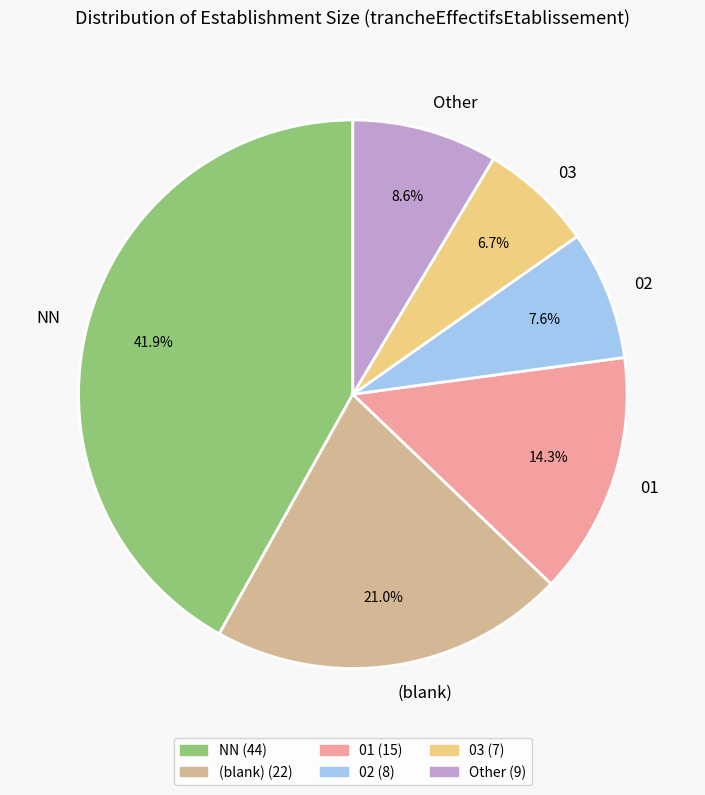

To the nearest percent, what portion does 03 represent?

7%